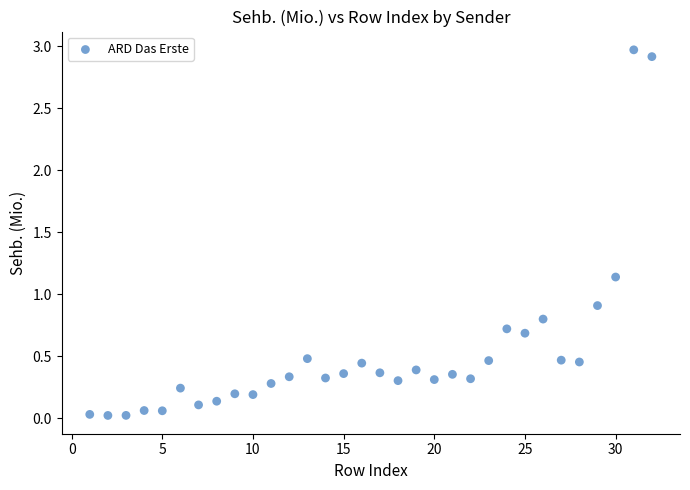

What Y value in the scatter plot is closest to 1?

0.9